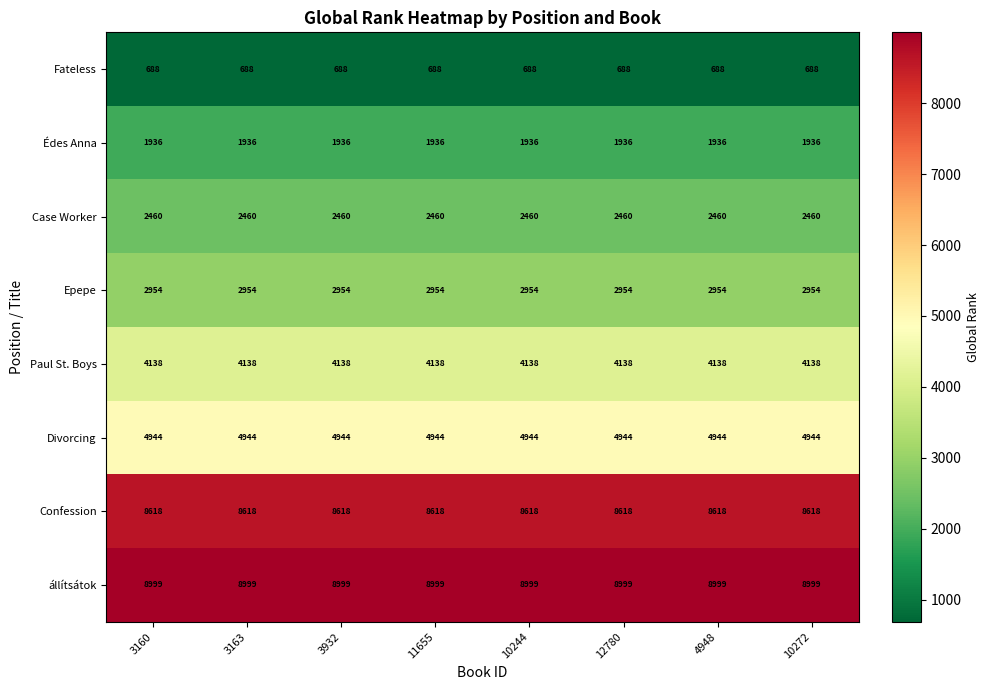

Which series has the largest total across all categories?

állítsátok